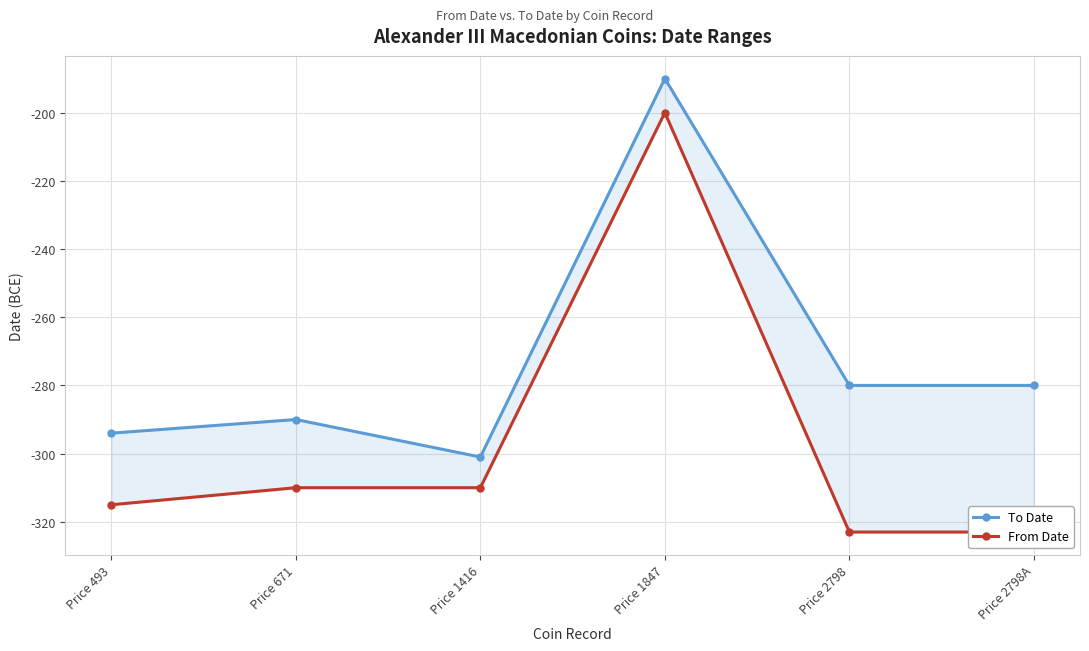

At how many categories does at least one series exceed -212?

1